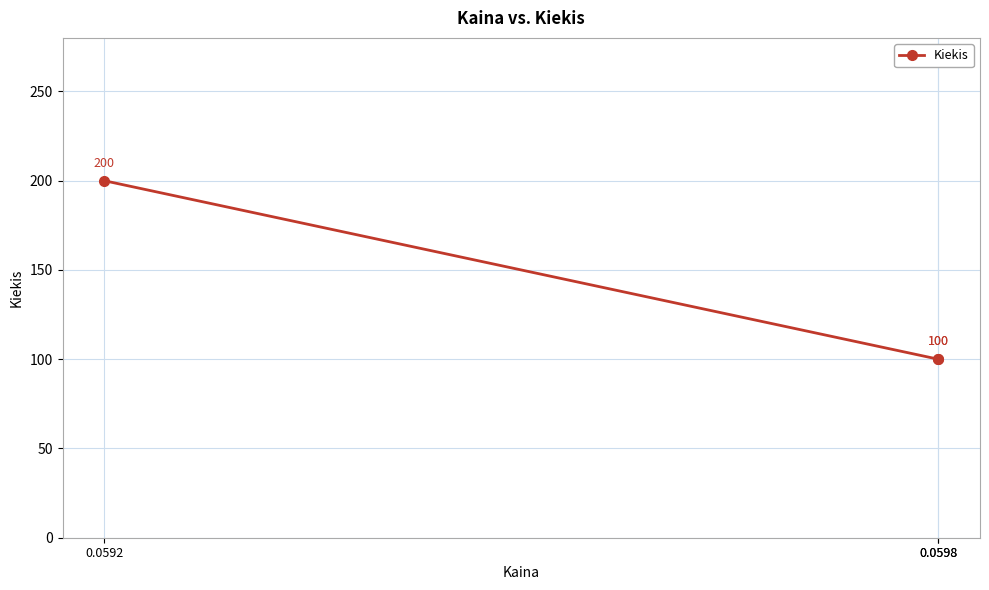

What is the minimum value shown in the chart?

100